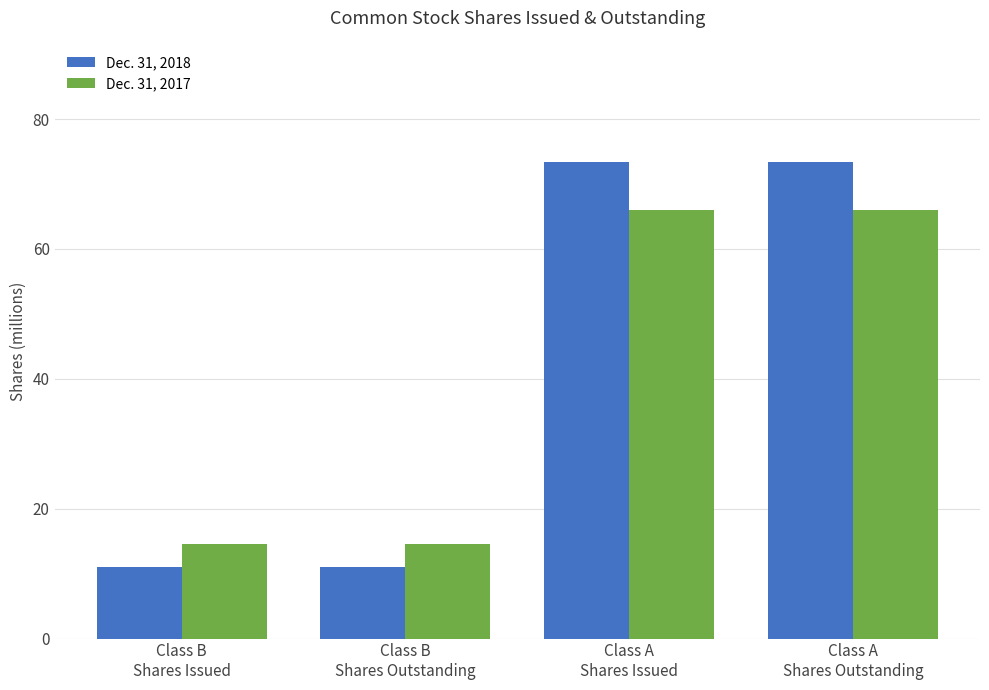

What is the maximum value for Dec. 31, 2017?

66.0